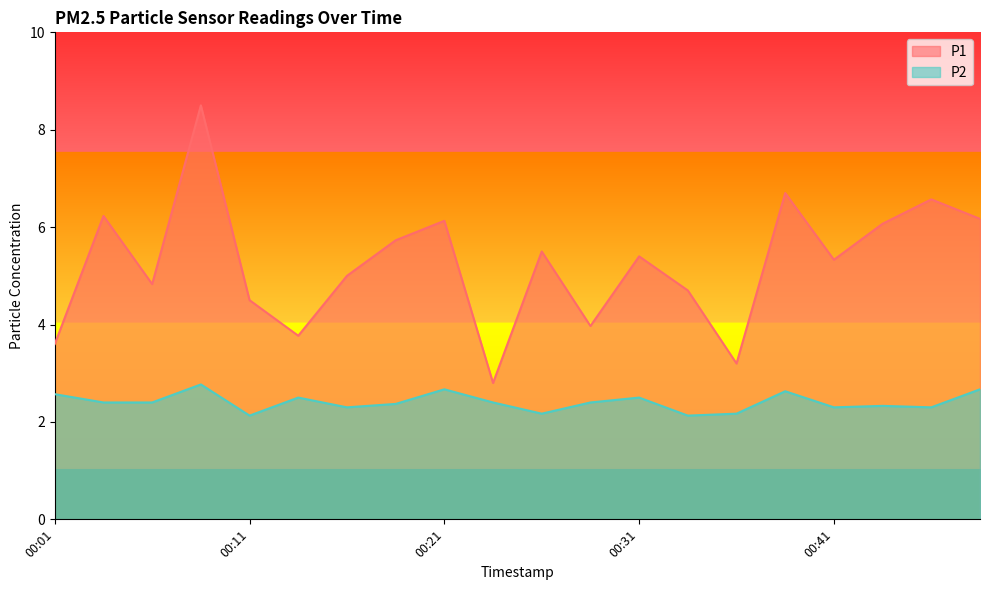

How many interior local valleys does the P1 series have?

6